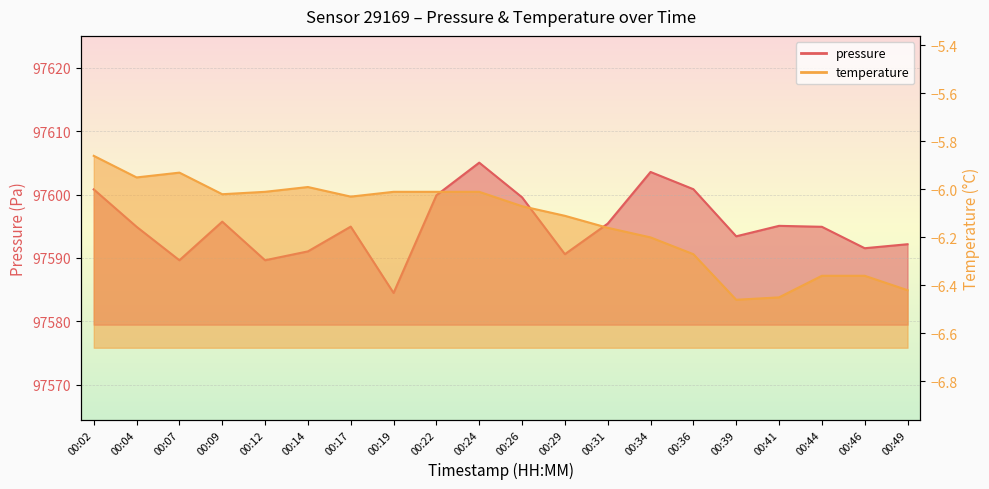

How many distinct data groups are displayed?

2